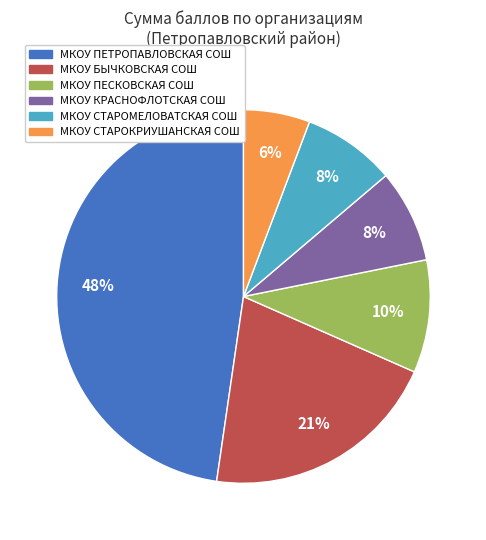

Is there any slice that represents more than half of the pie?

No